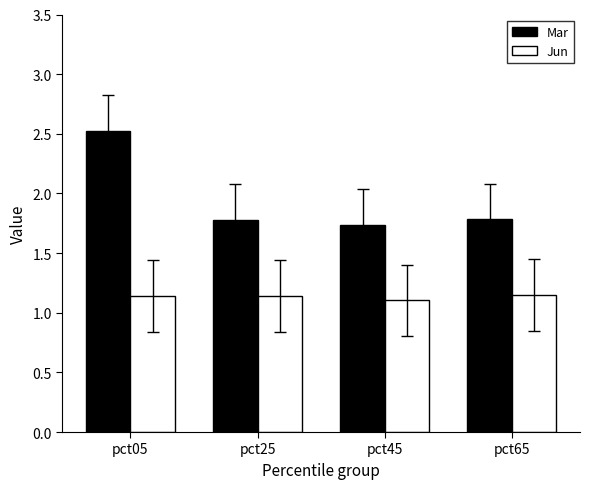

What is the maximum value shown in the chart?

2.5